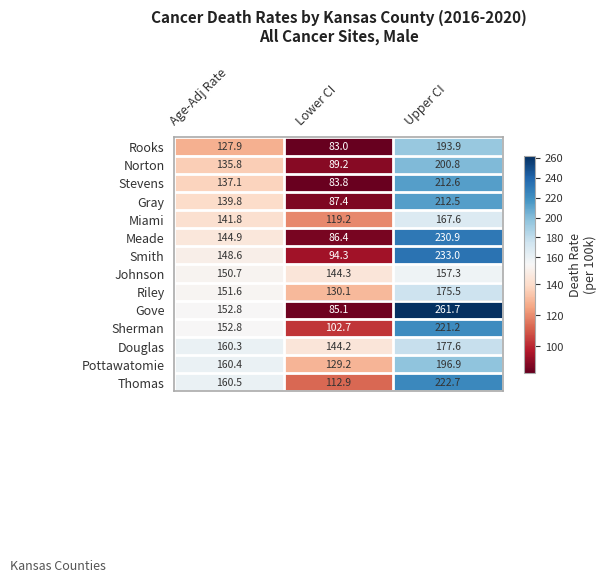

Rank the series at Lower CI from lowest to highest value.

Rooks, Stevens, Gove, Meade, Gray, Norton, Smith, Sherman, Thomas, Miami, Pottawatomie, Riley, Douglas, Johnson